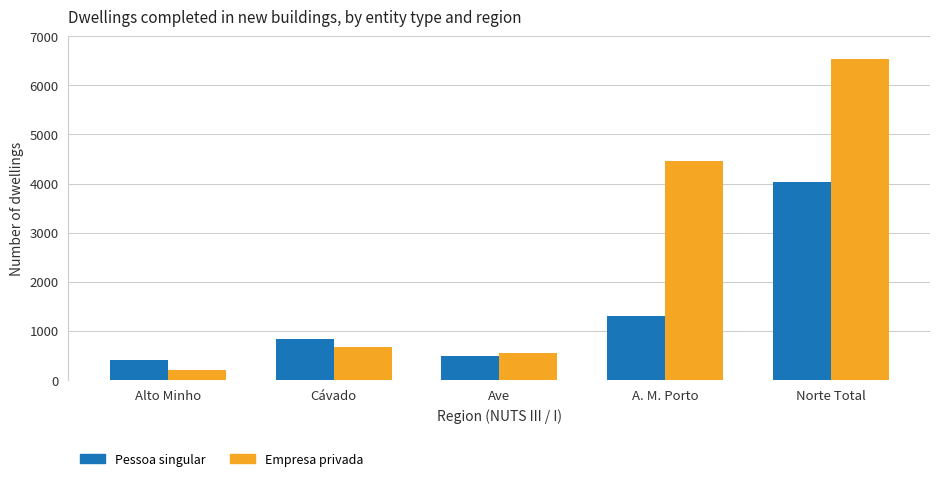

Which category has the highest value across all series?

Norte Total